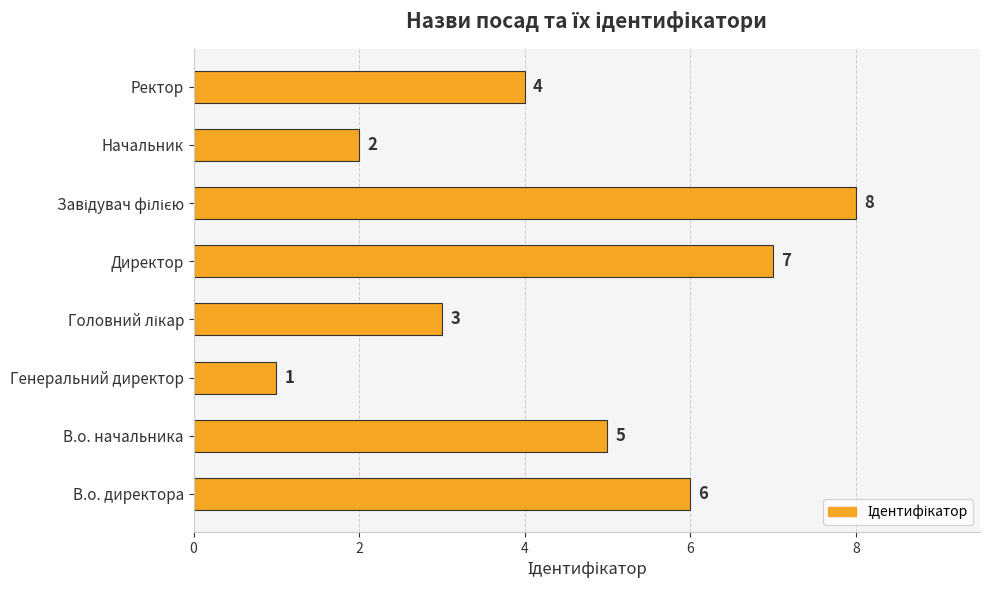

Where is the data nearest to the value 4?

Ректор